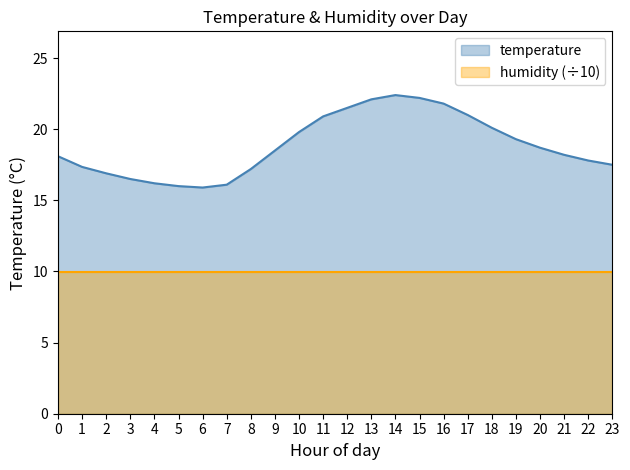

What is the average value?

18.8